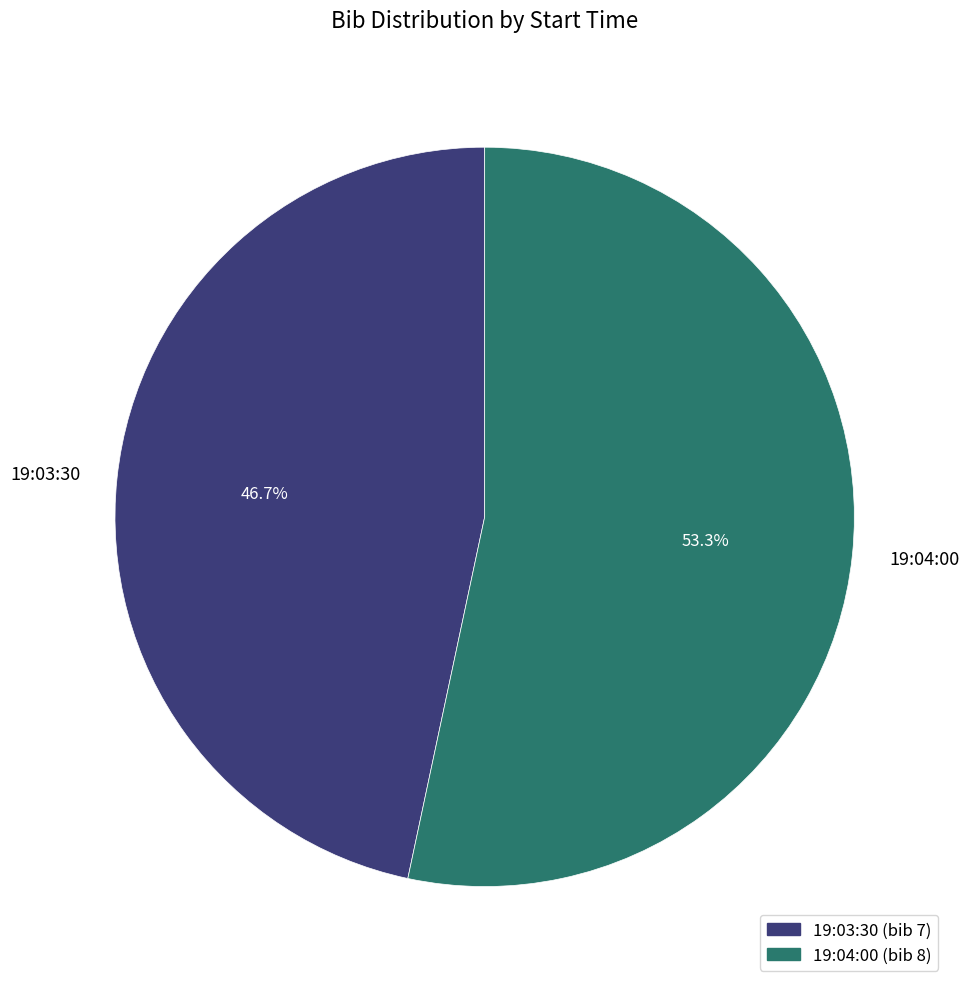

Rank the categories by value from highest to lowest.

19:04:00, 19:03:30